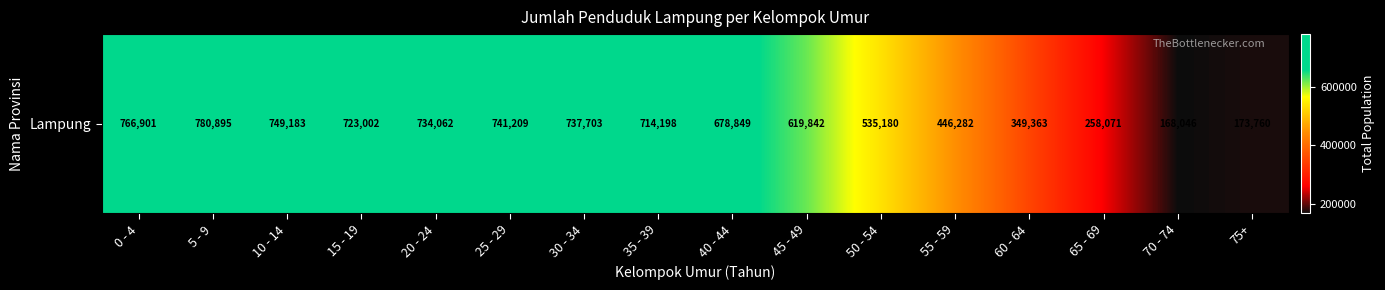

True or false: the data shows 1018735 at 20 - 24.

False